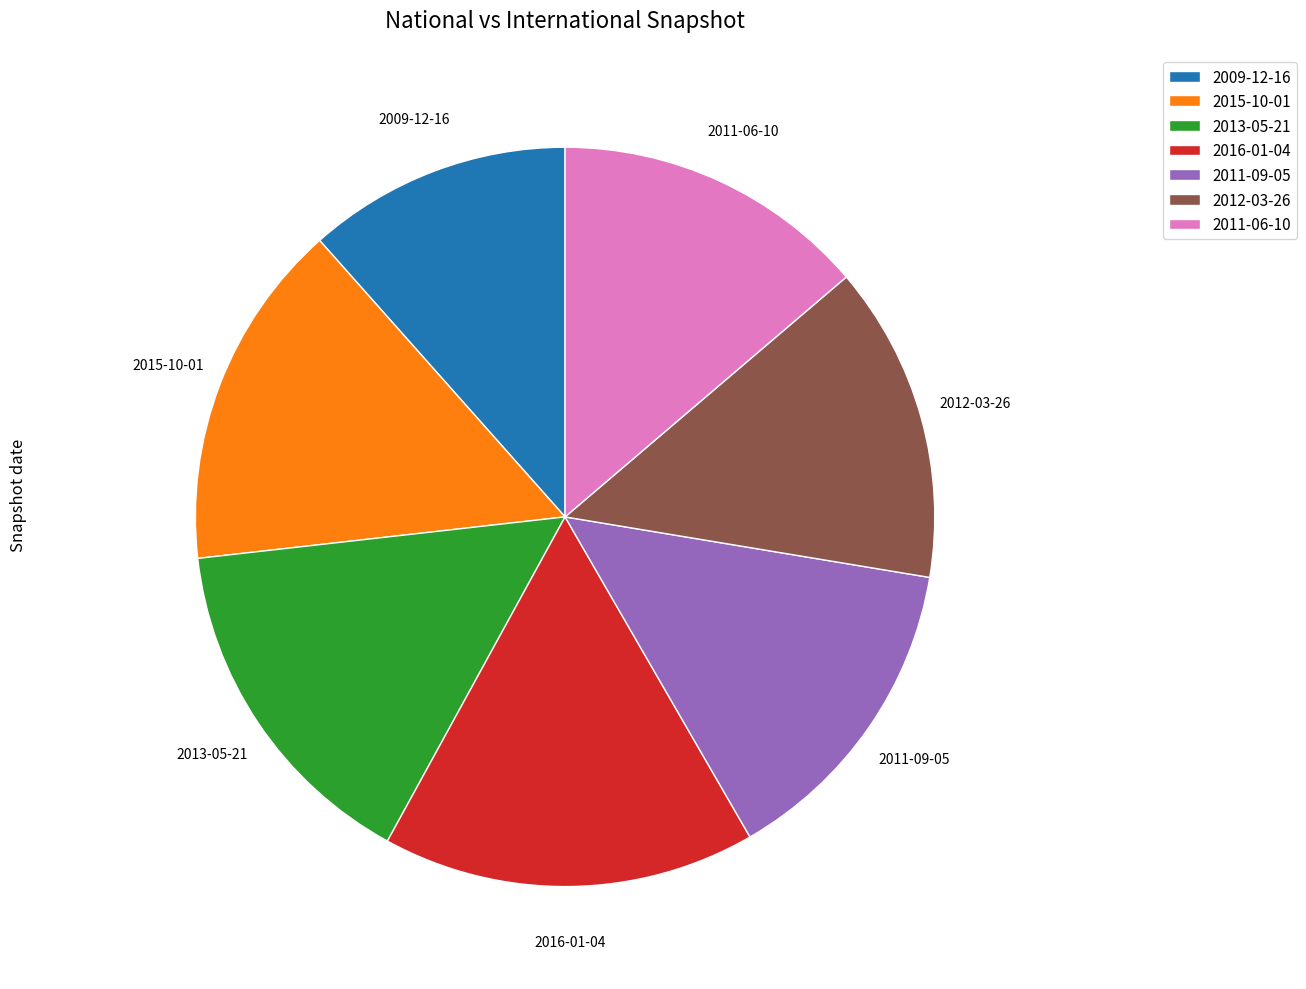

Is it true that 2011-06-10 is 1% of the pie?

False